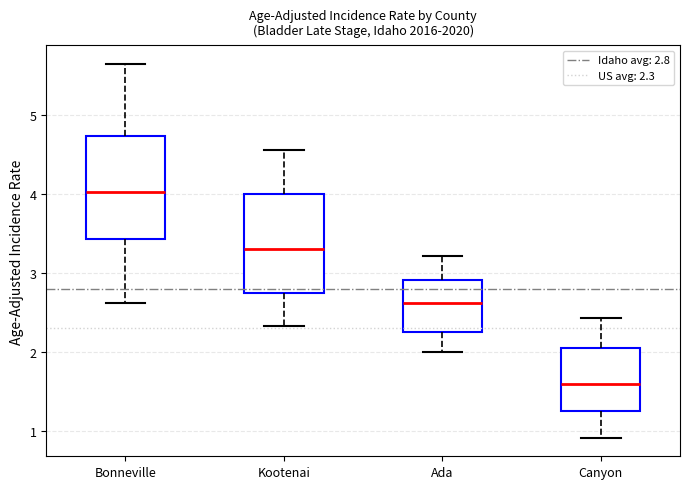

Which box's median line is the highest?

Bonneville